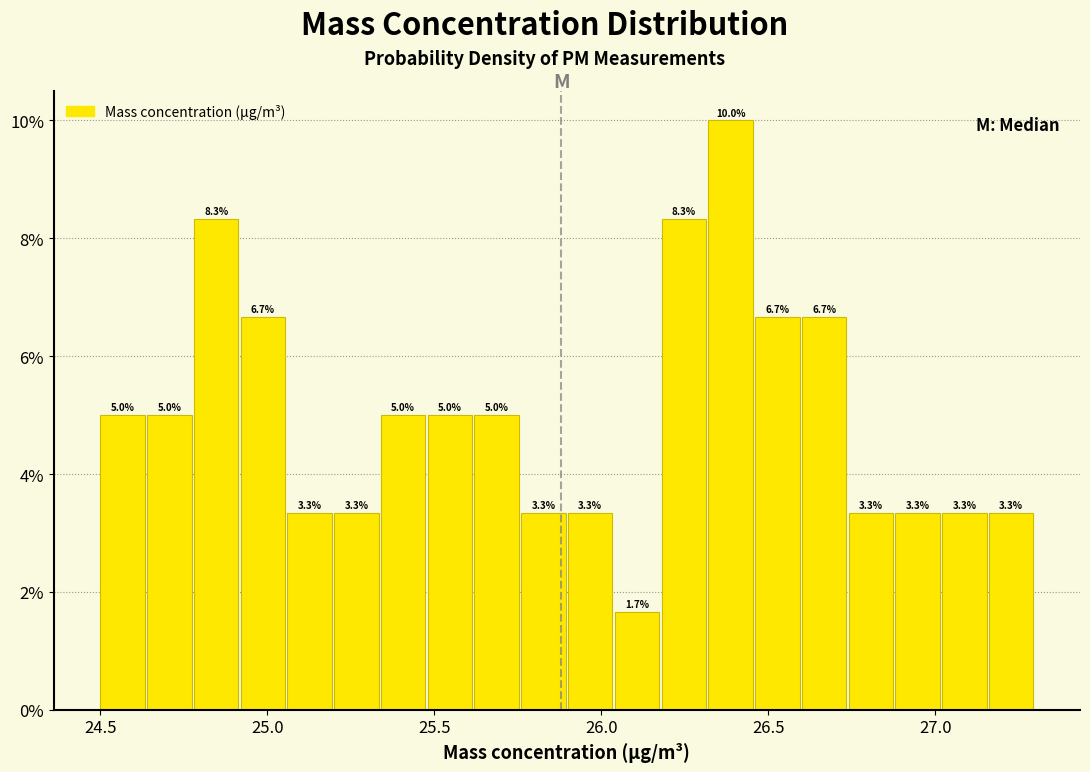

Around what value on the x-axis is the tallest bar? Give the approximate position of its centre, as read against the axis.

26.40